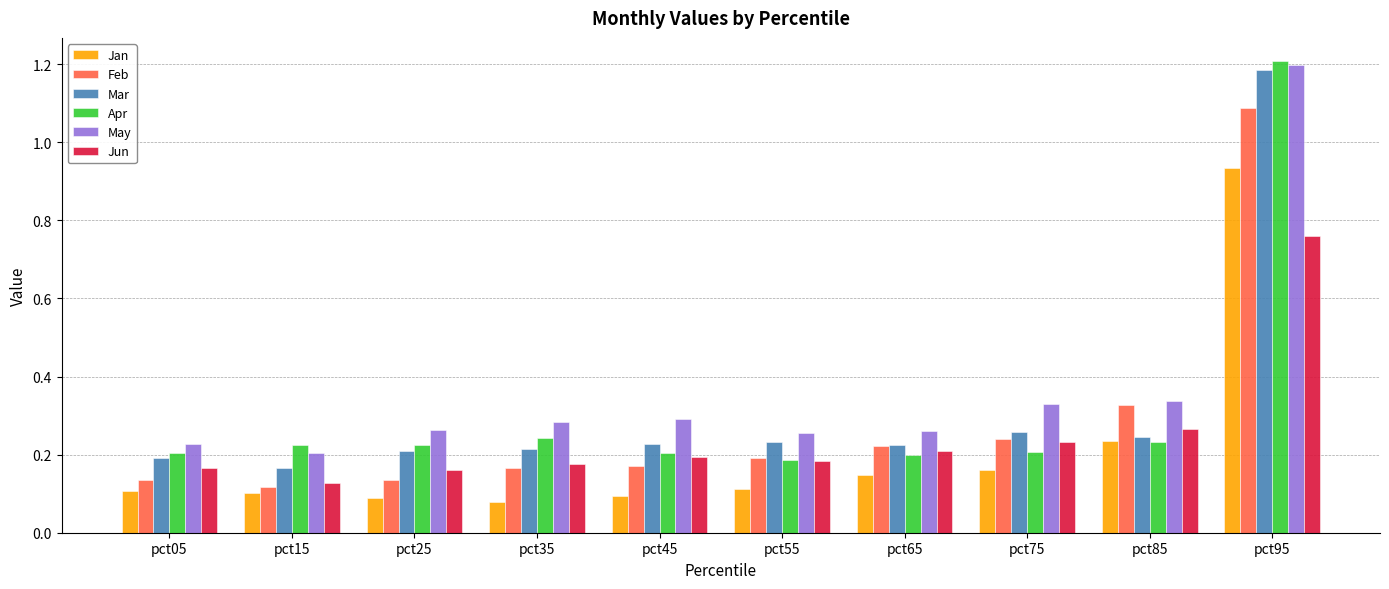

How many Apr values are between 0 and 1?

9